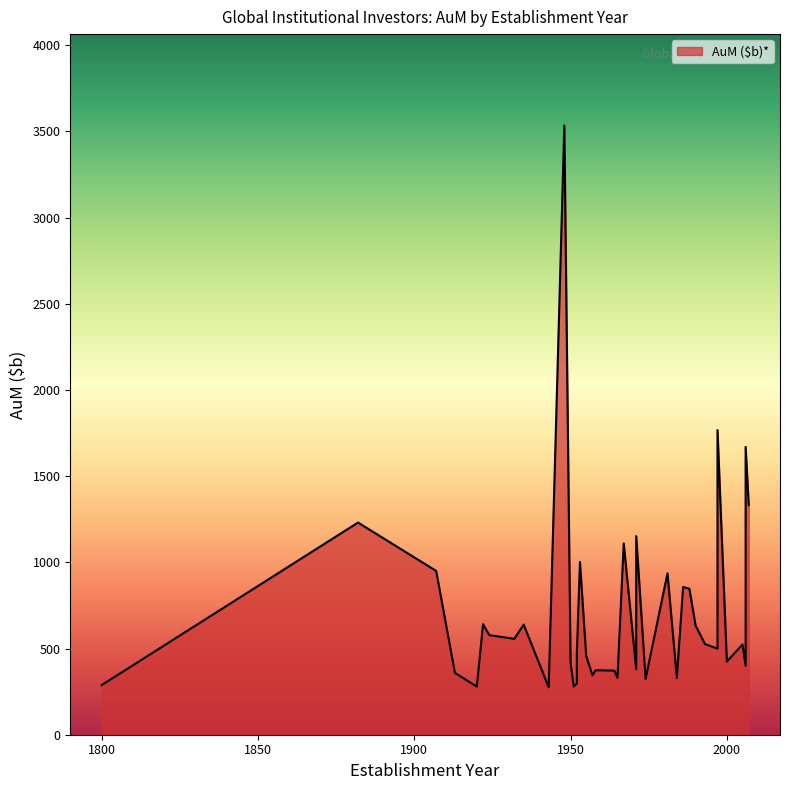

What is the difference between the values at 1965 and 1957?

15.2